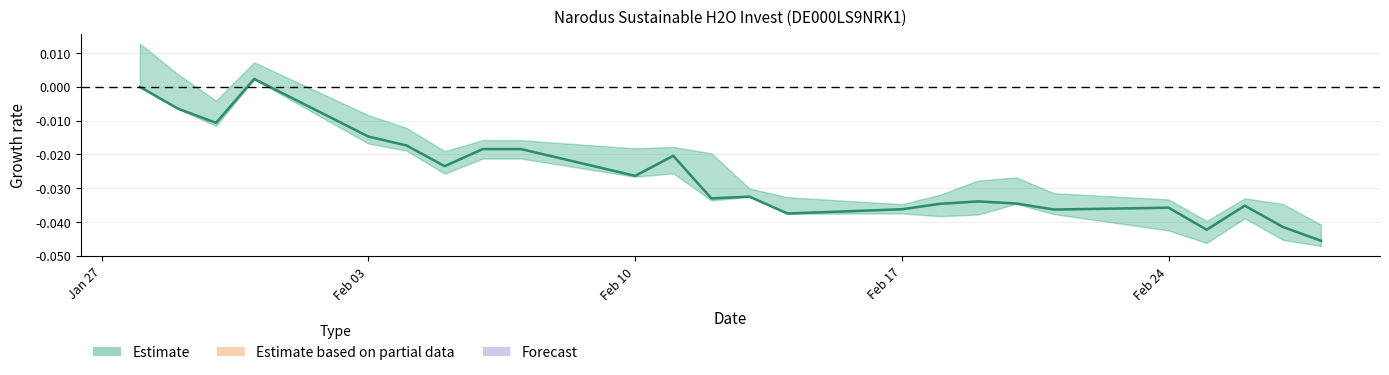

Is it true that the value at Jan 27 is 0.0?

True